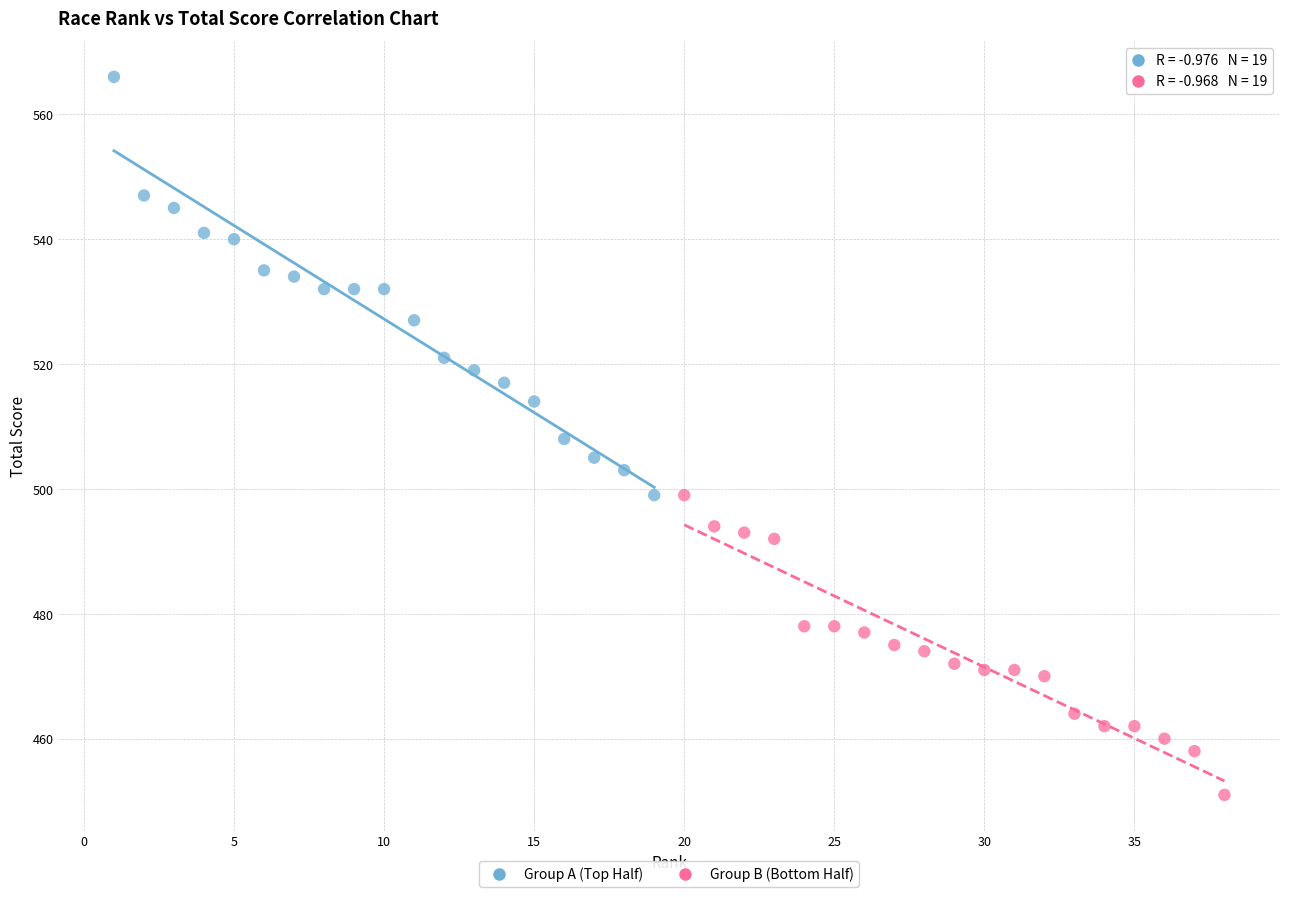

Which series has the widest spread of Y values?

Group A (Top Half)